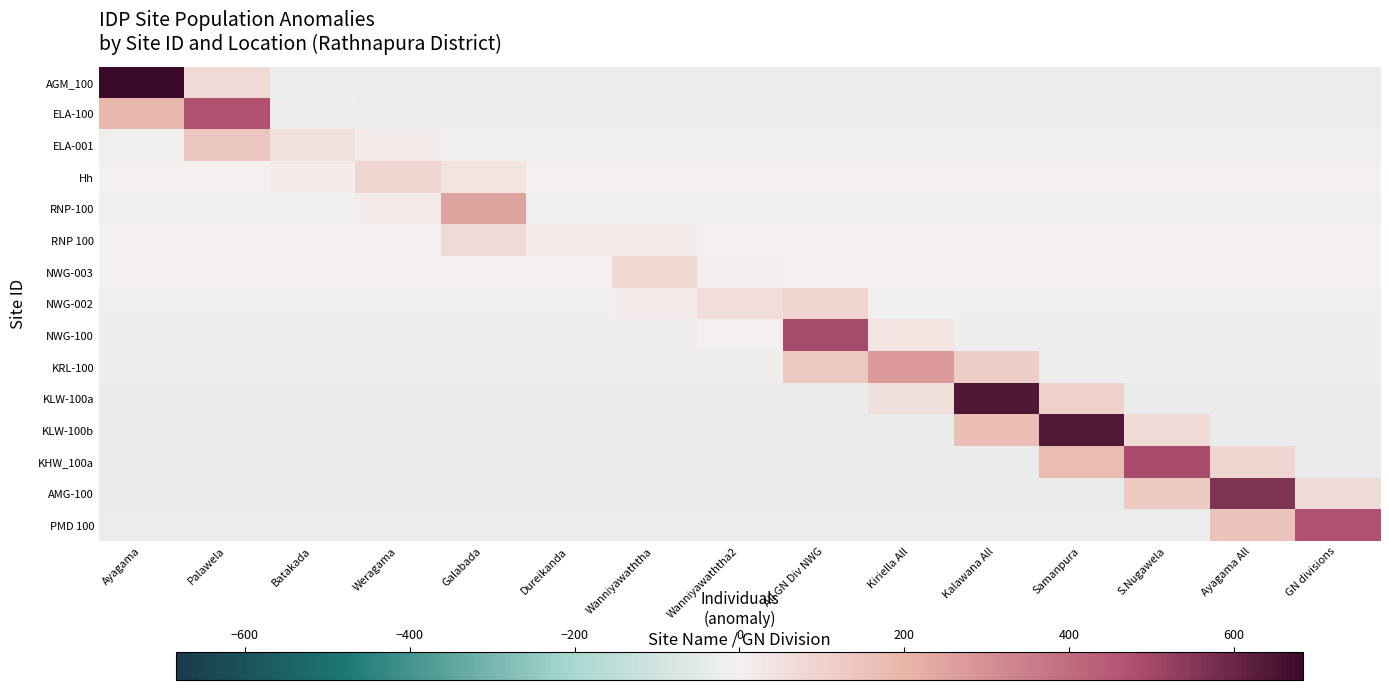

Reading right to left, what are all the values shown in this chart?

AGM_100: GN divisions=-26.1	Ayagama All=-26.1	S.Nugawela=-26.1	Samanpura=-26.1	Kalawana All=-26.1	Kiriella All=-26.1	All GN Div NWG=-26.1	Wanniyawaththa2=-26.1	Wanniyawaththa=-26.1	Dureikanda=-26.1	Galabada=-26.1	Weragama=-26.1	Batakada=-26.1	Palawela=72.9	Ayagama=683.9
ELA-100: GN divisions=-23.2	Ayagama All=-23.2	S.Nugawela=-23.2	Samanpura=-23.2	Kalawana All=-23.2	Kiriella All=-23.2	All GN Div NWG=-23.2	Wanniyawaththa2=-23.2	Wanniyawaththa=-23.2	Dureikanda=-23.2	Galabada=-23.2	Weragama=-23.2	Batakada=-12.0	Palawela=471.8	Ayagama=189.8
ELA-001: GN divisions=-7.2	Ayagama All=-7.2	S.Nugawela=-7.2	Samanpura=-7.2	Kalawana All=-7.2	Kiriella All=-7.2	All GN Div NWG=-7.2	Wanniyawaththa2=-7.2	Wanniyawaththa=-7.2	Dureikanda=-7.2	Galabada=-7.2	Weragama=11.0	Batakada=48.8	Palawela=141.3	Ayagama=-7.2
Hh: GN divisions=-5.2	Ayagama All=-5.2	S.Nugawela=-5.2	Samanpura=-5.2	Kalawana All=-5.2	Kiriella All=-5.2	All GN Div NWG=-5.2	Wanniyawaththa2=-5.2	Wanniyawaththa=-5.2	Dureikanda=-5.2	Galabada=46.8	Weragama=85.8	Batakada=11.6	Palawela=-5.2	Ayagama=-5.2
RNP-100: GN divisions=-9.4	Ayagama All=-9.4	S.Nugawela=-9.4	Samanpura=-9.4	Kalawana All=-9.4	Kiriella All=-9.4	All GN Div NWG=-9.4	Wanniyawaththa2=-9.4	Wanniyawaththa=-9.4	Dureikanda=-5.4	Galabada=250.6	Weragama=17.9	Batakada=-9.4	Palawela=-9.4	Ayagama=-9.4
RNP 100: GN divisions=-3.7	Ayagama All=-3.7	S.Nugawela=-3.7	Samanpura=-3.7	Kalawana All=-3.7	Kiriella All=-3.7	All GN Div NWG=-3.7	Wanniyawaththa2=-3.7	Wanniyawaththa=13.7	Dureikanda=16.3	Galabada=74.3	Weragama=-3.7	Batakada=-3.7	Palawela=-3.7	Ayagama=-3.7
NWG-003: GN divisions=-3.4	Ayagama All=-3.4	S.Nugawela=-3.4	Samanpura=-3.4	Kalawana All=-3.4	Kiriella All=-3.4	All GN Div NWG=-3.4	Wanniyawaththa2=9.8	Wanniyawaththa=83.6	Dureikanda=2.6	Galabada=-3.4	Weragama=-3.4	Batakada=-3.4	Palawela=-3.4	Ayagama=-3.4
NWG-002: GN divisions=-6.3	Ayagama All=-6.3	S.Nugawela=-6.3	Samanpura=-6.3	Kalawana All=-6.3	Kiriella All=-6.3	All GN Div NWG=96.1	Wanniyawaththa2=59.7	Wanniyawaththa=19.8	Dureikanda=-6.3	Galabada=-6.3	Weragama=-6.3	Batakada=-6.3	Palawela=-6.3	Ayagama=-6.3
NWG-100: GN divisions=-19.0	Ayagama All=-19.0	S.Nugawela=-19.0	Samanpura=-19.0	Kalawana All=-19.0	Kiriella All=39.4	All GN Div NWG=493.0	Wanniyawaththa2=0.8	Wanniyawaththa=-19.0	Dureikanda=-19.0	Galabada=-19.0	Weragama=-19.0	Batakada=-19.0	Palawela=-19.0	Ayagama=-19.0
KRL-100: GN divisions=-18.7	Ayagama All=-18.7	S.Nugawela=-18.7	Samanpura=-18.7	Kalawana All=115.7	Kiriella All=273.3	All GN Div NWG=134.9	Wanniyawaththa2=-18.7	Wanniyawaththa=-18.7	Dureikanda=-18.7	Galabada=-18.7	Weragama=-18.7	Batakada=-18.7	Palawela=-18.7	Ayagama=-18.7
KLW-100a: GN divisions=-28.8	Ayagama All=-28.8	S.Nugawela=-28.8	Samanpura=105.6	Kalawana All=643.2	Kiriella All=58.8	All GN Div NWG=-28.8	Wanniyawaththa2=-28.8	Wanniyawaththa=-28.8	Dureikanda=-28.8	Galabada=-28.8	Weragama=-28.8	Batakada=-28.8	Palawela=-28.8	Ayagama=-28.8
KLW-100b: GN divisions=-31.5	Ayagama All=-31.5	S.Nugawela=71.9	Samanpura=640.5	Kalawana All=170.1	Kiriella All=-31.5	All GN Div NWG=-31.5	Wanniyawaththa2=-31.5	Wanniyawaththa=-31.5	Dureikanda=-31.5	Galabada=-31.5	Weragama=-31.5	Batakada=-31.5	Palawela=-31.5	Ayagama=-31.5
KHW_100a: GN divisions=-27.0	Ayagama All=90.6	S.Nugawela=490.0	Samanpura=174.6	Kalawana All=-27.0	Kiriella All=-27.0	All GN Div NWG=-27.0	Wanniyawaththa2=-27.0	Wanniyawaththa=-27.0	Dureikanda=-27.0	Galabada=-27.0	Weragama=-27.0	Batakada=-27.0	Palawela=-27.0	Ayagama=-27.0
AMG-100: GN divisions=72.8	Ayagama All=560.8	S.Nugawela=127.9	Samanpura=-27.2	Kalawana All=-27.2	Kiriella All=-27.2	All GN Div NWG=-27.2	Wanniyawaththa2=-27.2	Wanniyawaththa=-27.2	Dureikanda=-27.2	Galabada=-27.2	Weragama=-27.2	Batakada=-27.2	Palawela=-27.2	Ayagama=-27.2
PMD 100: GN divisions=475.0	Ayagama All=151.4	S.Nugawela=-25.0	Samanpura=-25.0	Kalawana All=-25.0	Kiriella All=-25.0	All GN Div NWG=-25.0	Wanniyawaththa2=-25.0	Wanniyawaththa=-25.0	Dureikanda=-25.0	Galabada=-25.0	Weragama=-25.0	Batakada=-25.0	Palawela=-25.0	Ayagama=-25.0